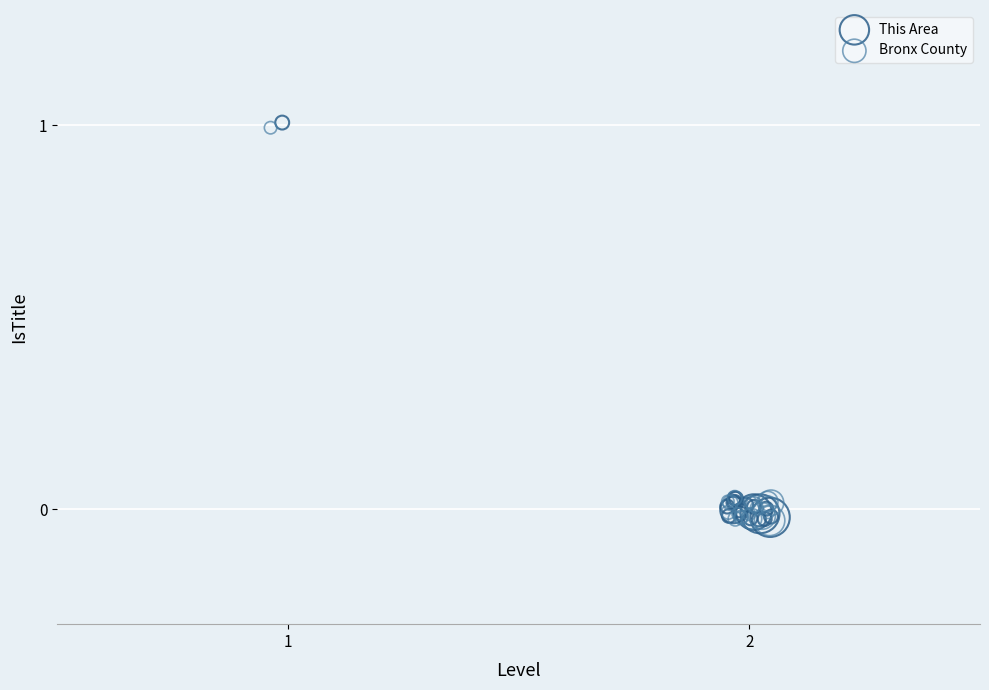

Which series has the widest spread of Y values?

This Area